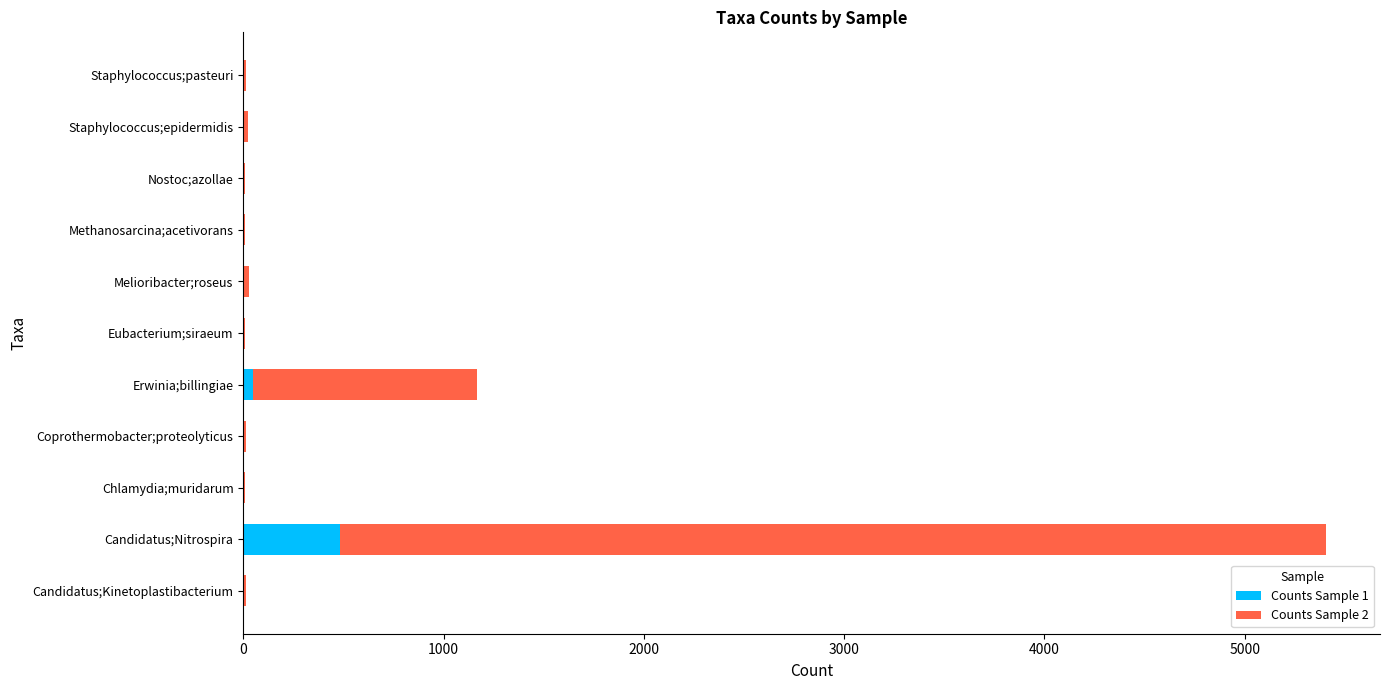

Which category has the highest value in the Counts Sample 1 series?

Candidatus;Nitrospira